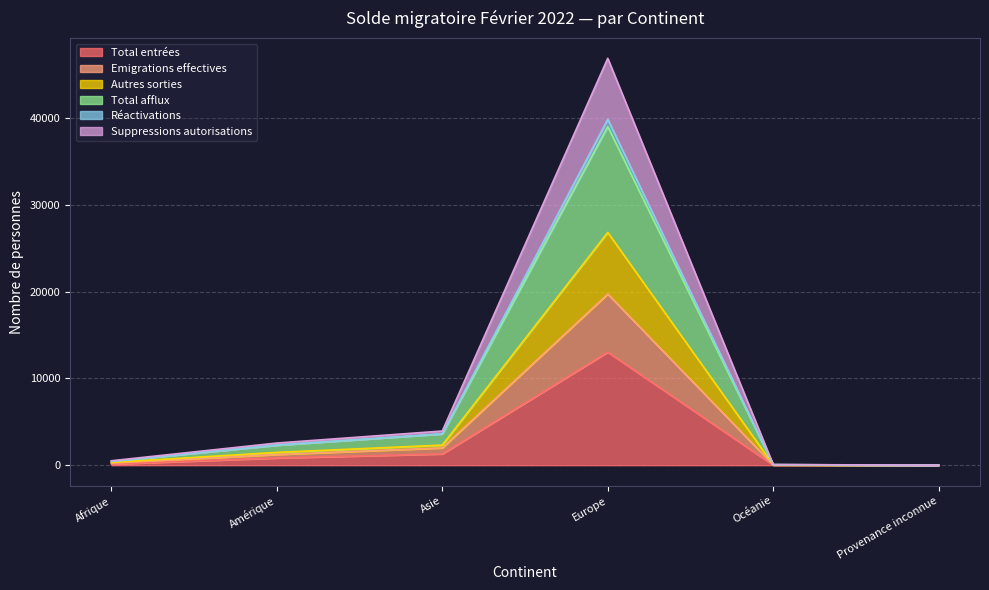

At which label does Total entrées reach its peak?

Europe